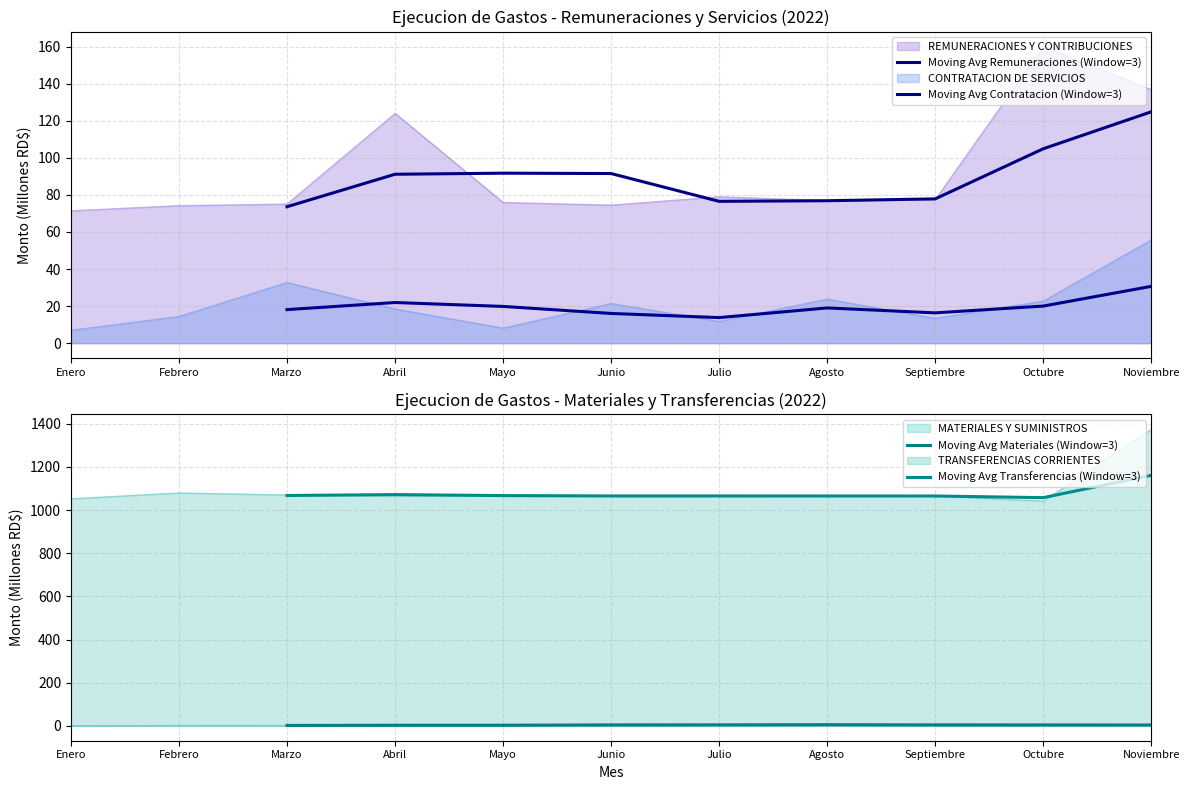

True or false: Moving Avg Remuneraciones (Window=3) and Moving Avg Materiales (Window=3) cross at least once.

False